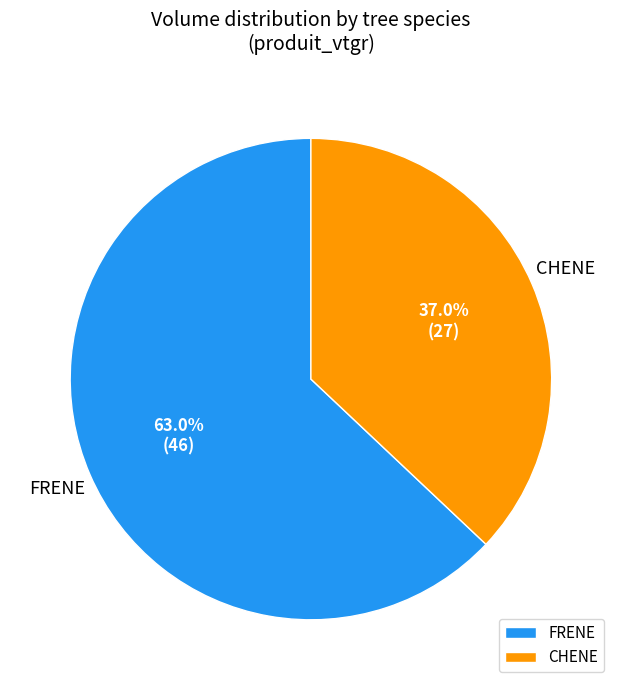

Count the number of slices in the pie.

2